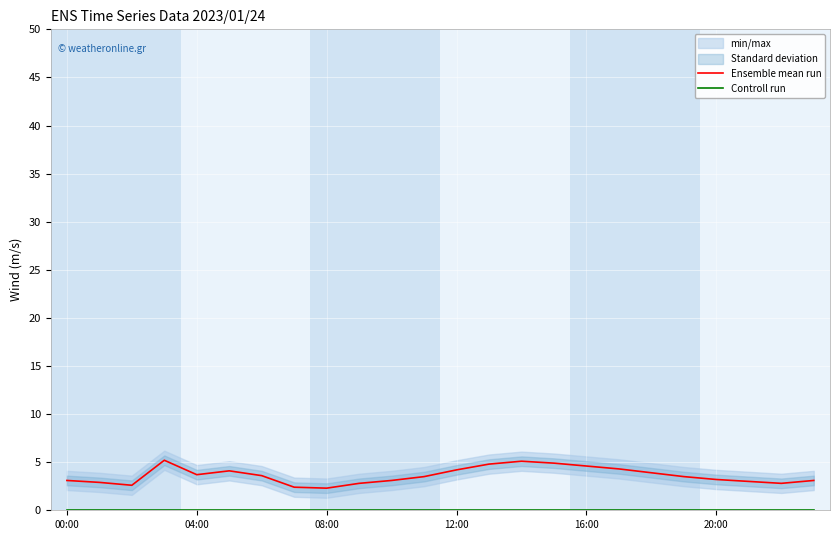

The value of Ensemble mean run at 6 is 5.5. True or false?

False